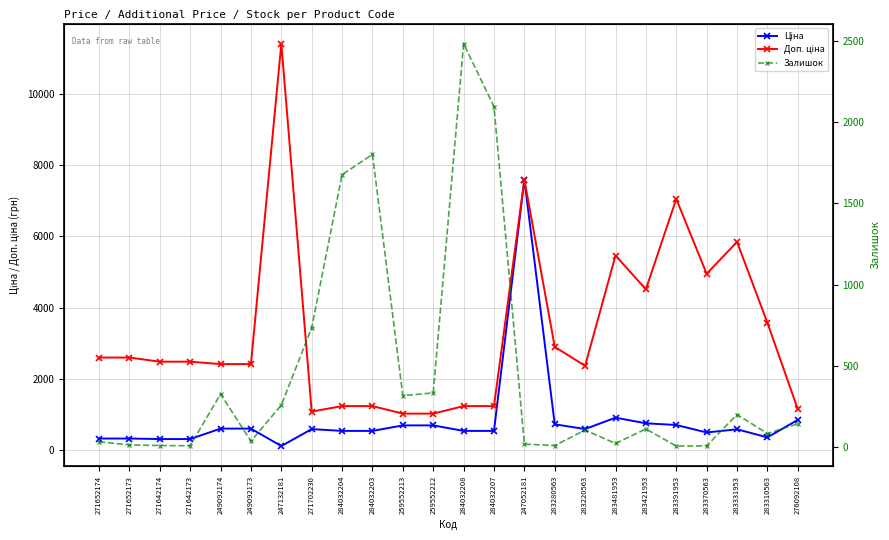

How many times do Залишок and Доп. ціна cross each other?

4